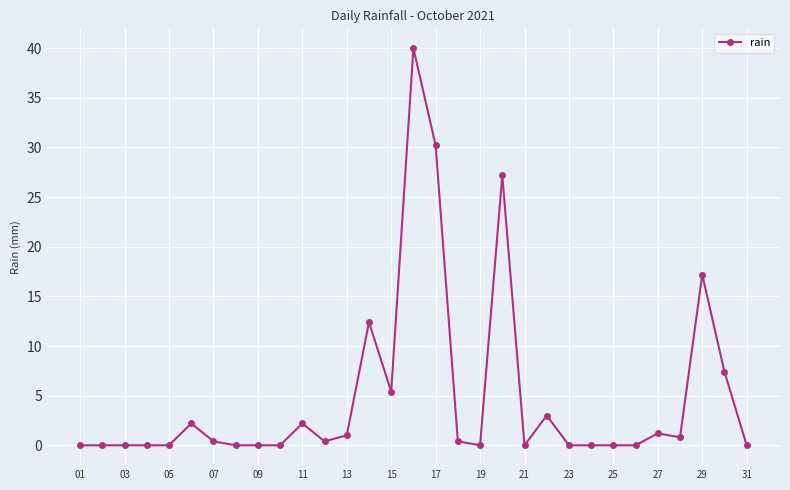

How many categories are shown in the chart?

31